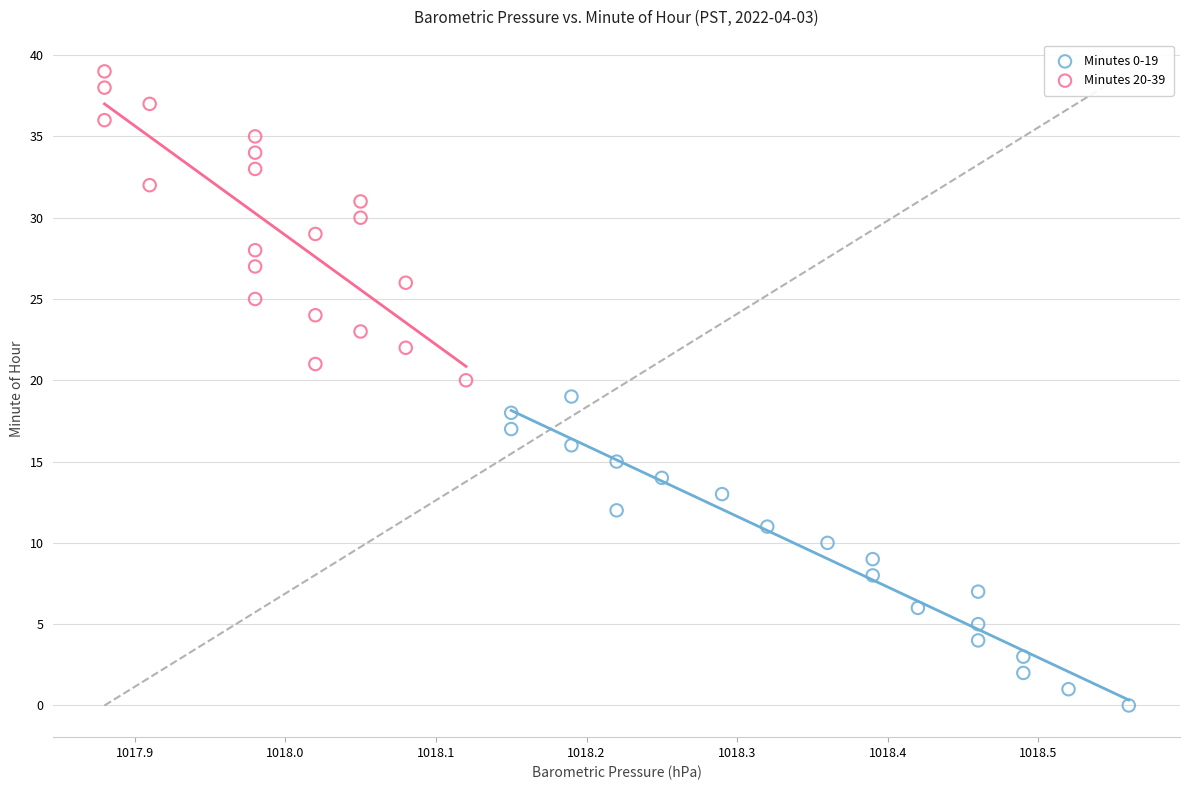

Which series reaches the maximum Y coordinate?

Minutes 20-39